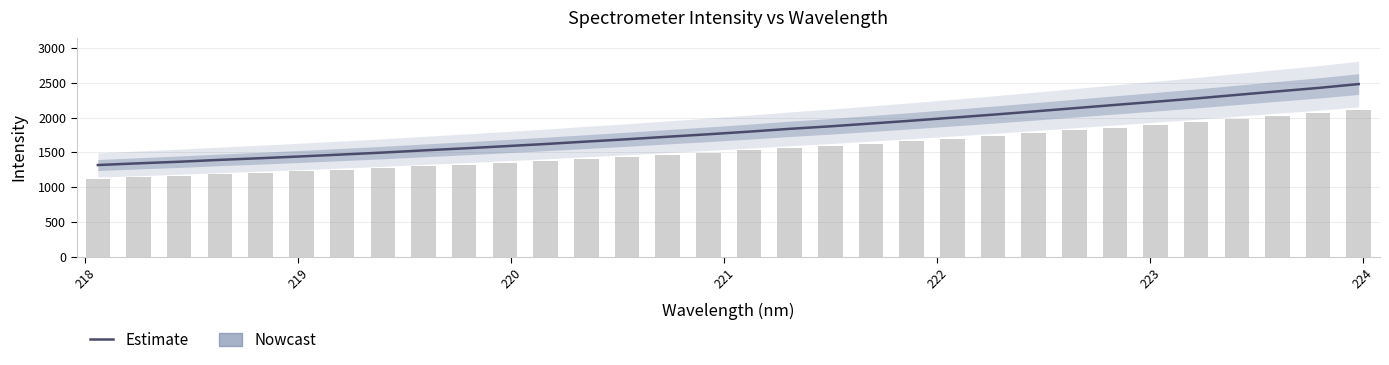

What is the sum of all values?

58278.7